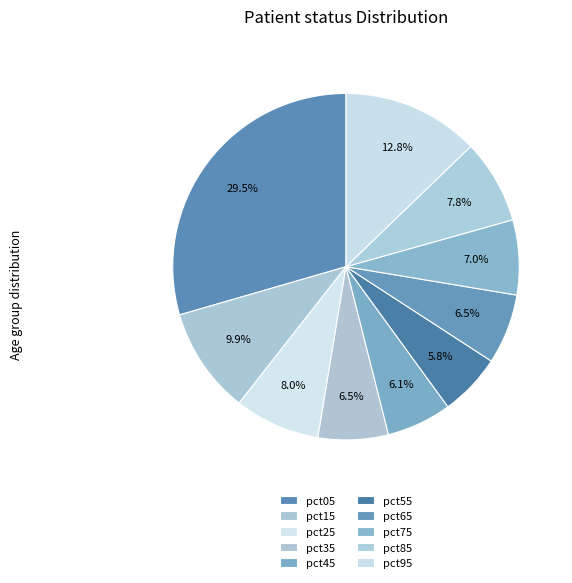

Rank the categories by value from lowest to highest.

pct55, pct45, pct65, pct35, pct75, pct85, pct25, pct15, pct95, pct05